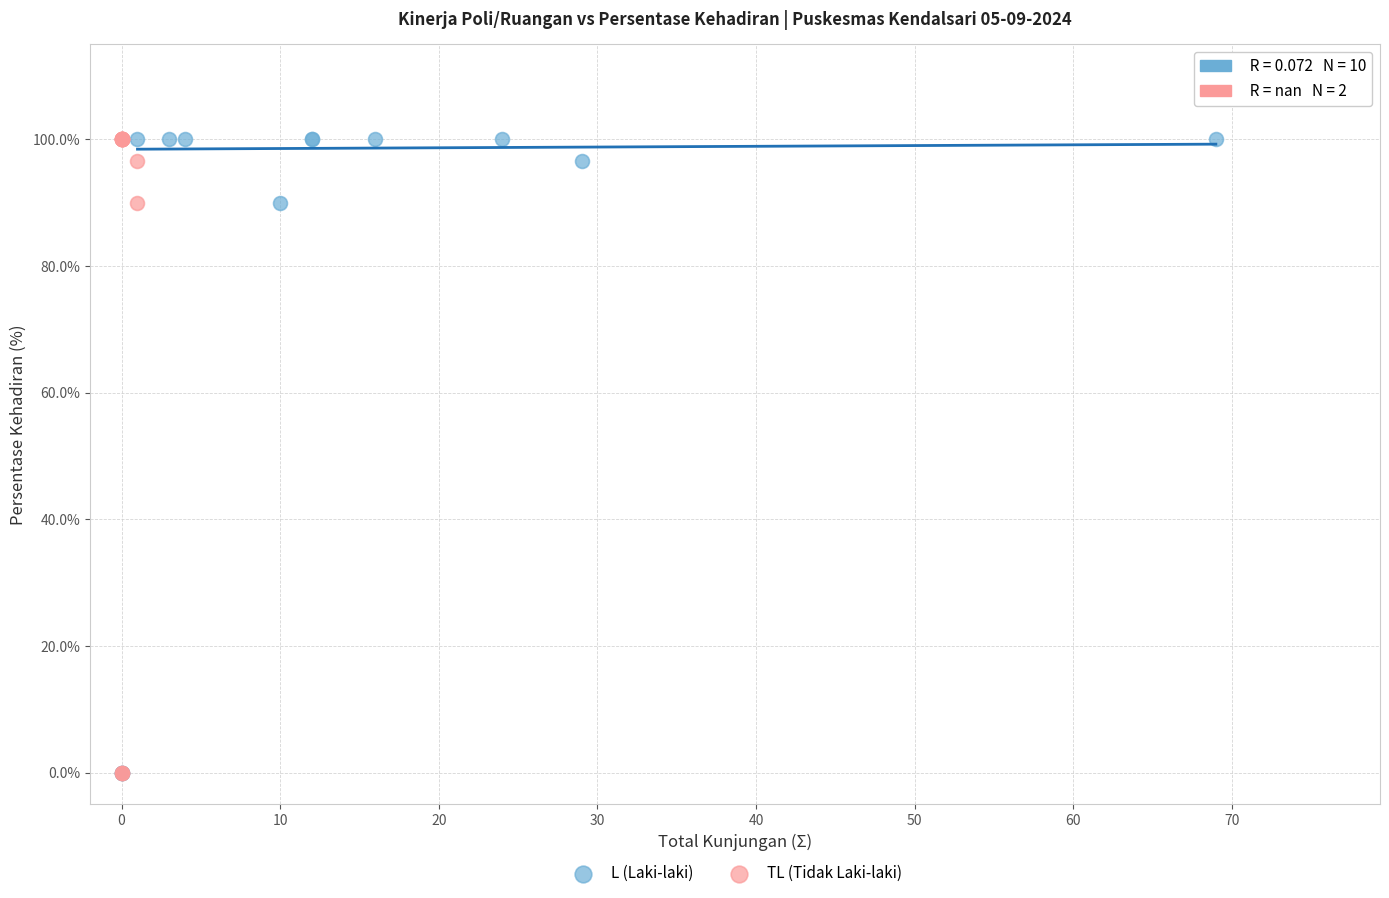

What are all the series names shown in the legend?

L (Laki-laki), TL (Tidak Laki-laki)